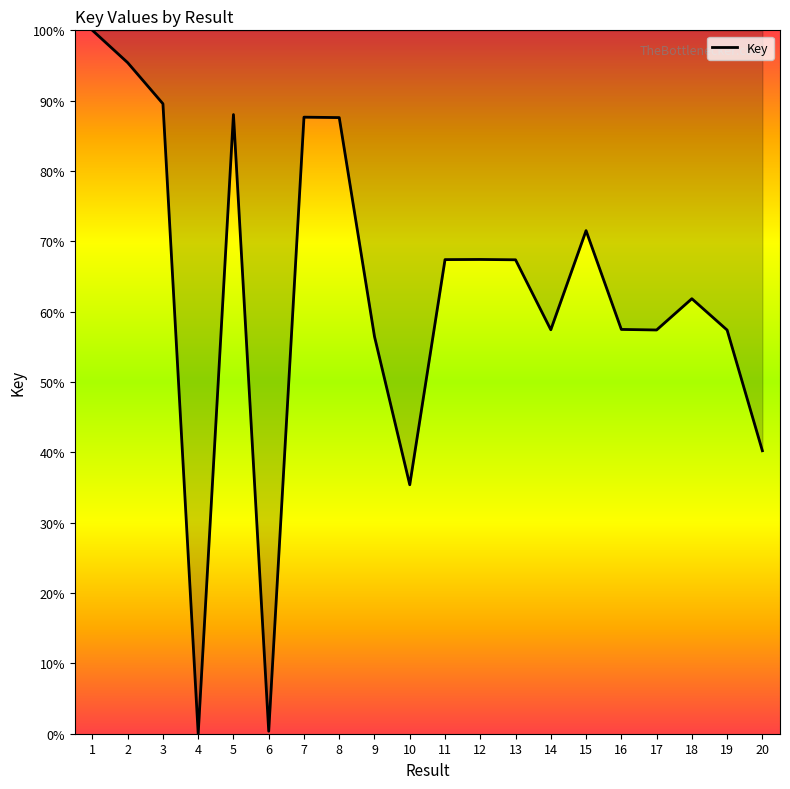

What is the maximum value shown in the chart?

100.0